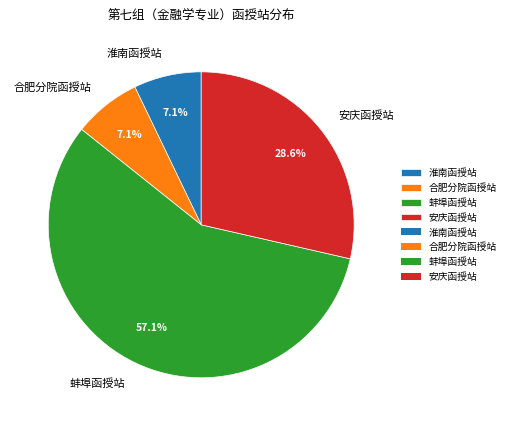

Is 蚌埠函授站 the majority of the pie?

Yes